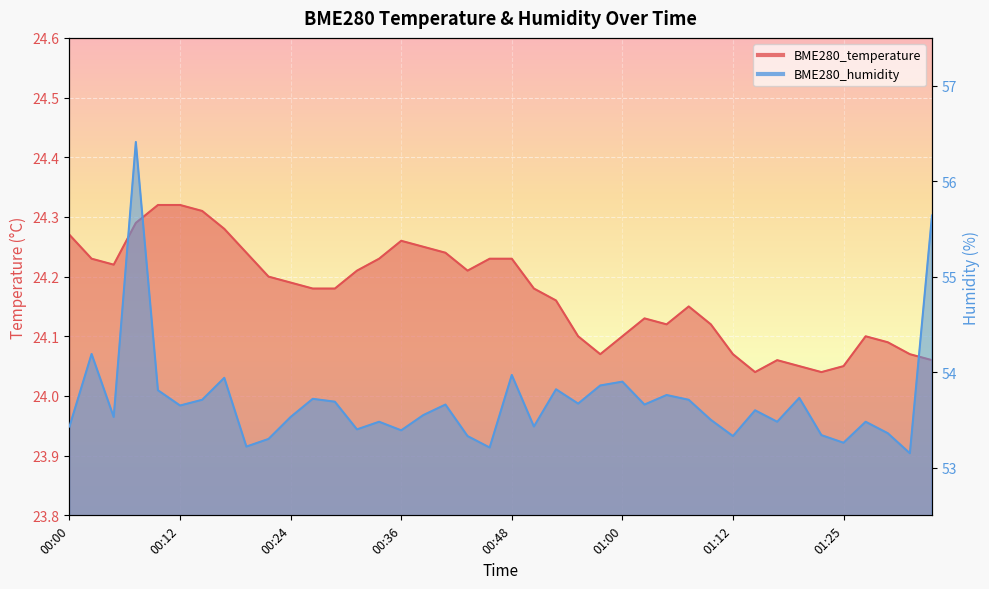

Which category has the lowest value in the BME280_humidity series?

01:32